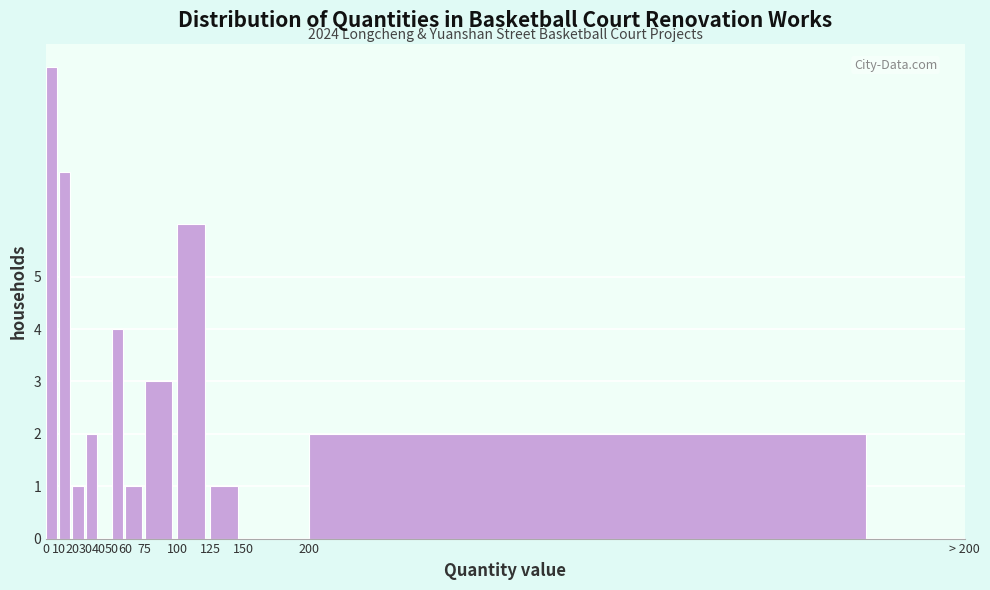

Reading right to left, transcribe all the data shown in this chart.

200=2	150=0	125=1	100=6	75=3	60=1	50=4	40=0	30=2	20=1	10=7	0=9